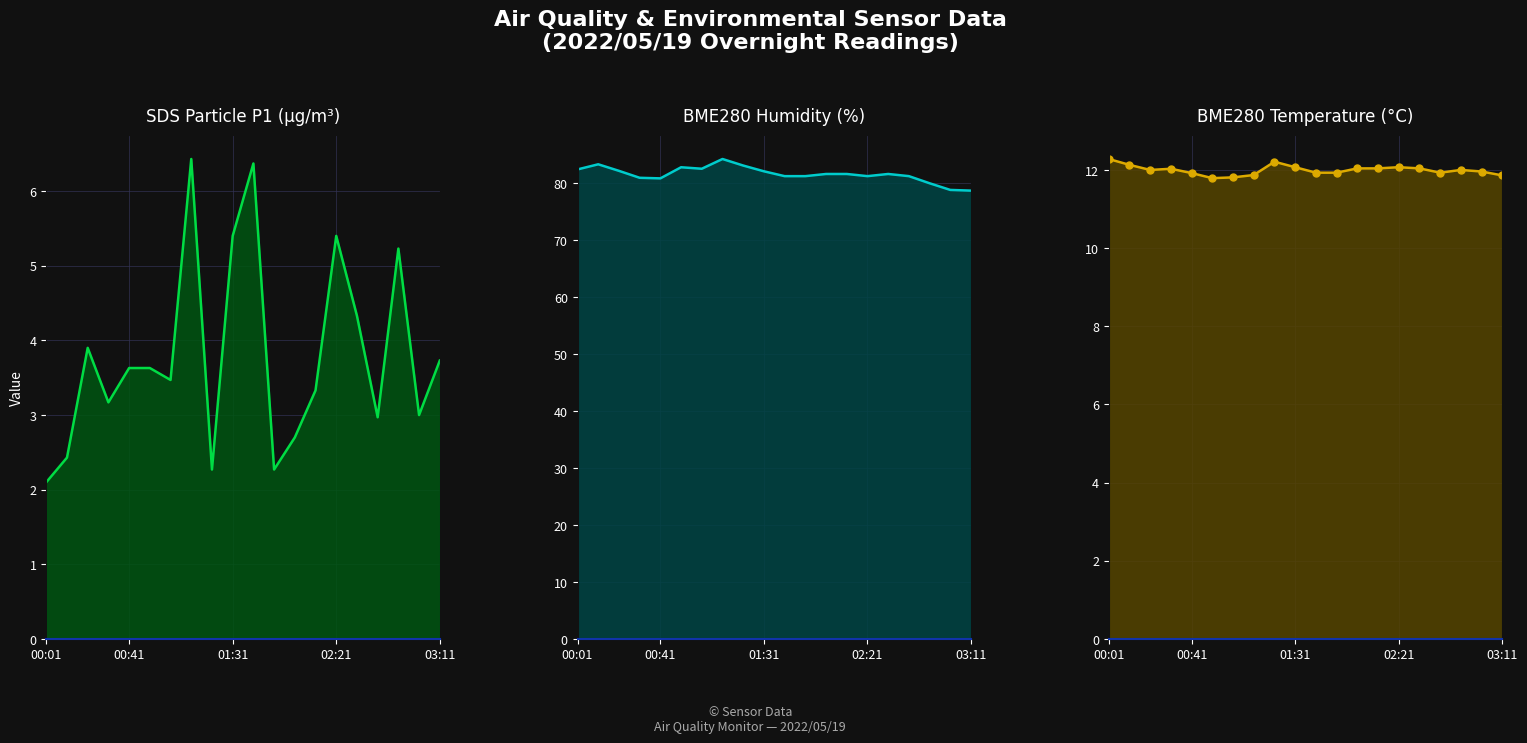

The value of SDS_P1 at 03:01 is 0.9. True or false?

False